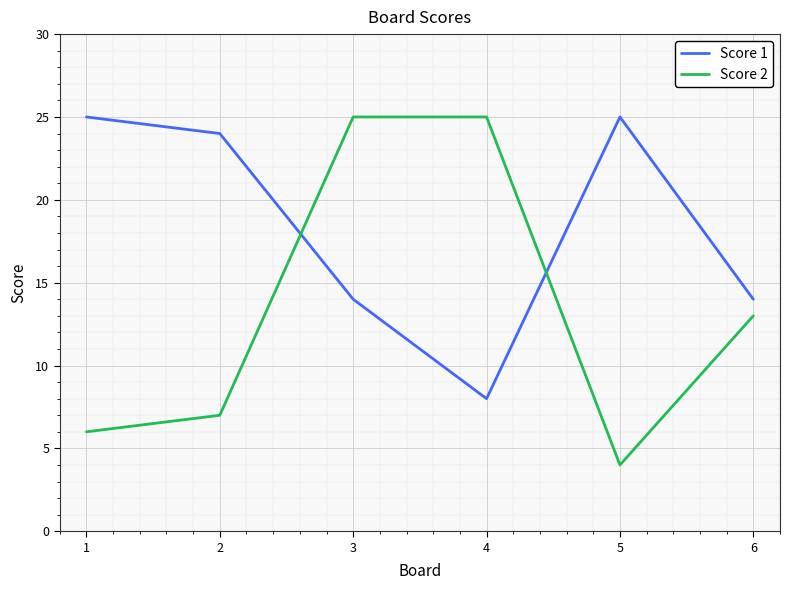

What are all the series names shown in the legend?

Score 1, Score 2